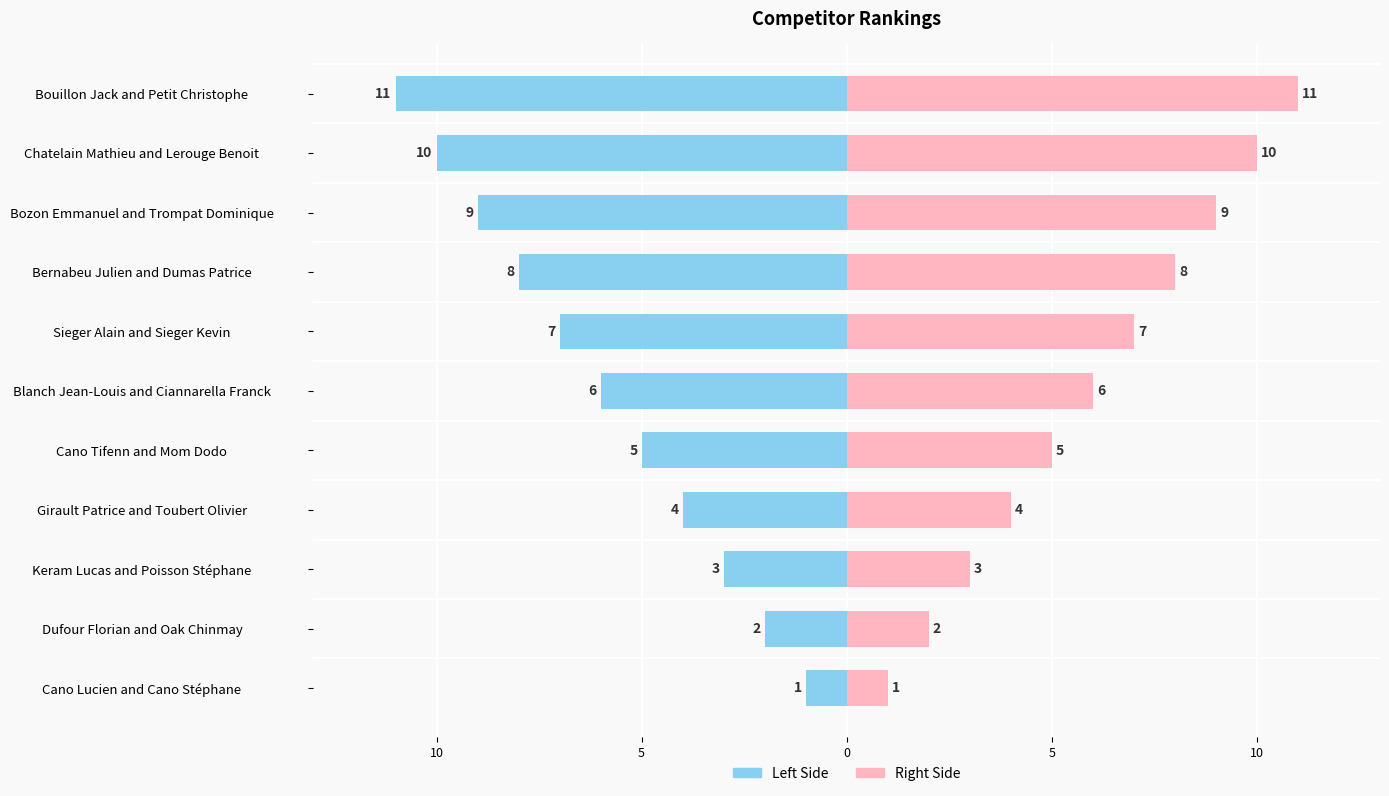

Is the value of Rank (Left) at Girault Patrice and Toubert Olivier greater than the value of Rank (Right) at Blanch Jean-Louis and Ciannarella Franck?

No